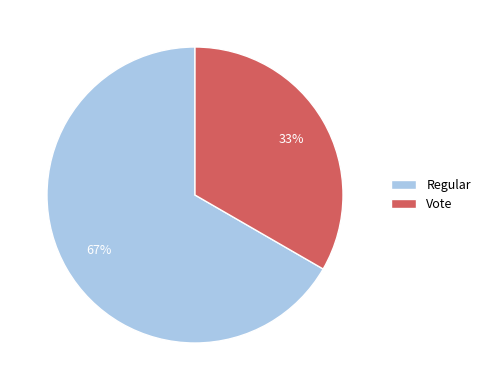

To the nearest percent, what percentage of the pie is Regular?

67%